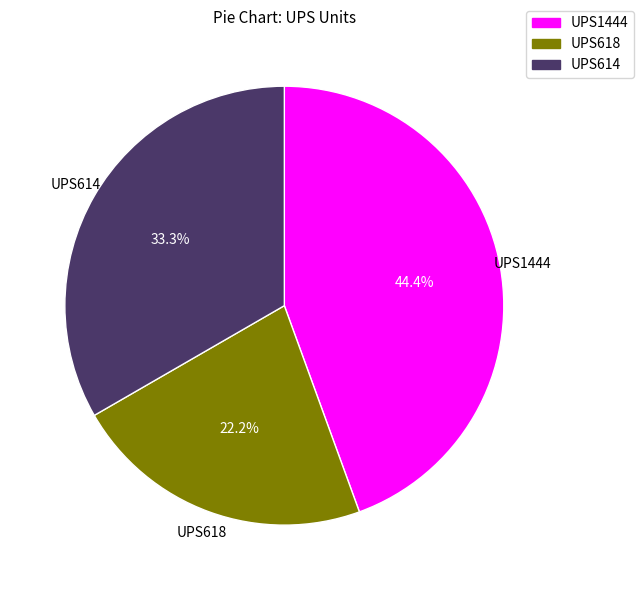

To the nearest percent, what is the average slice percentage?

33%